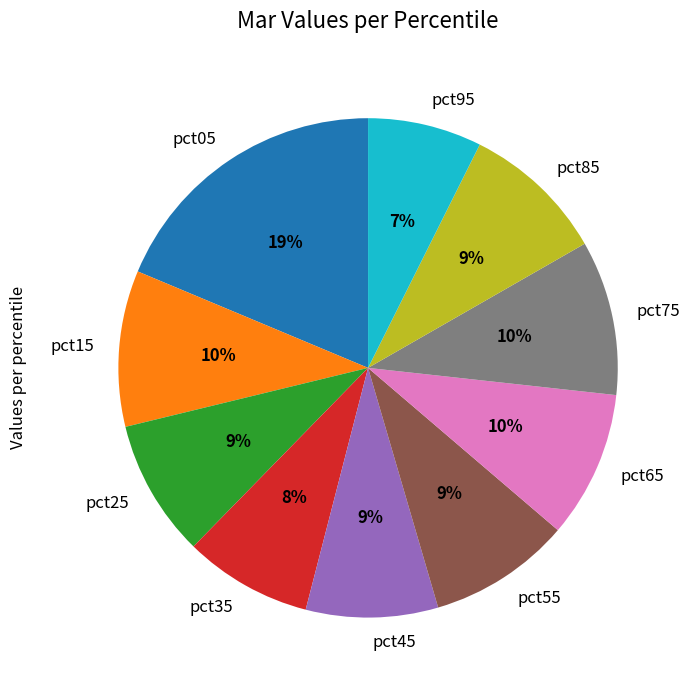

Is there any slice that represents more than half of the pie?

No